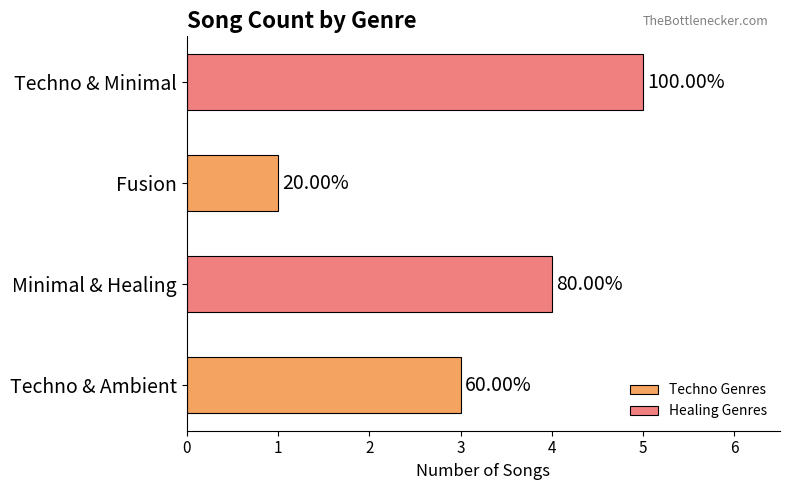

List the labels in order of value, largest first.

Techno & Minimal, Minimal & Healing, Techno & Ambient, Fusion